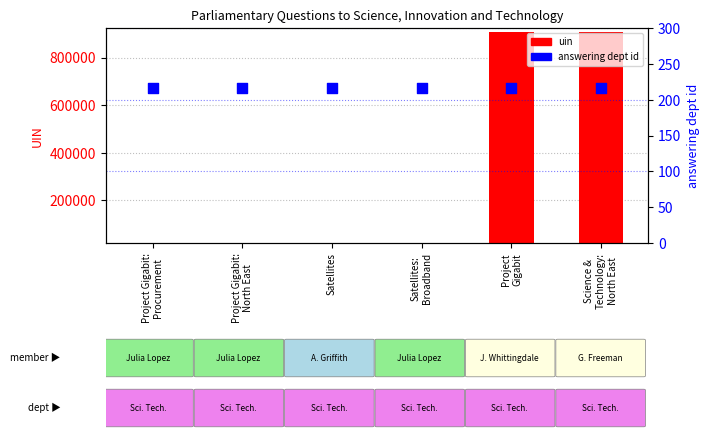

At how many categories does at least one series exceed 245604?

2